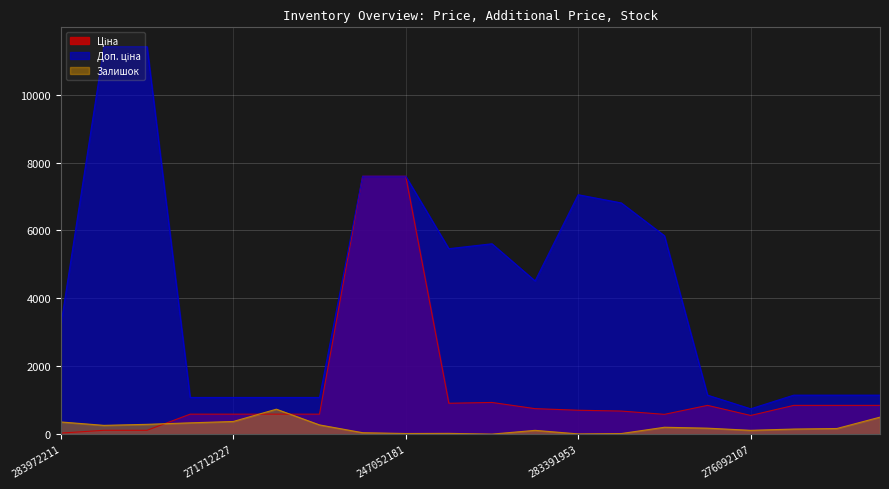

What is the label of the 2nd point from the right?

276092104